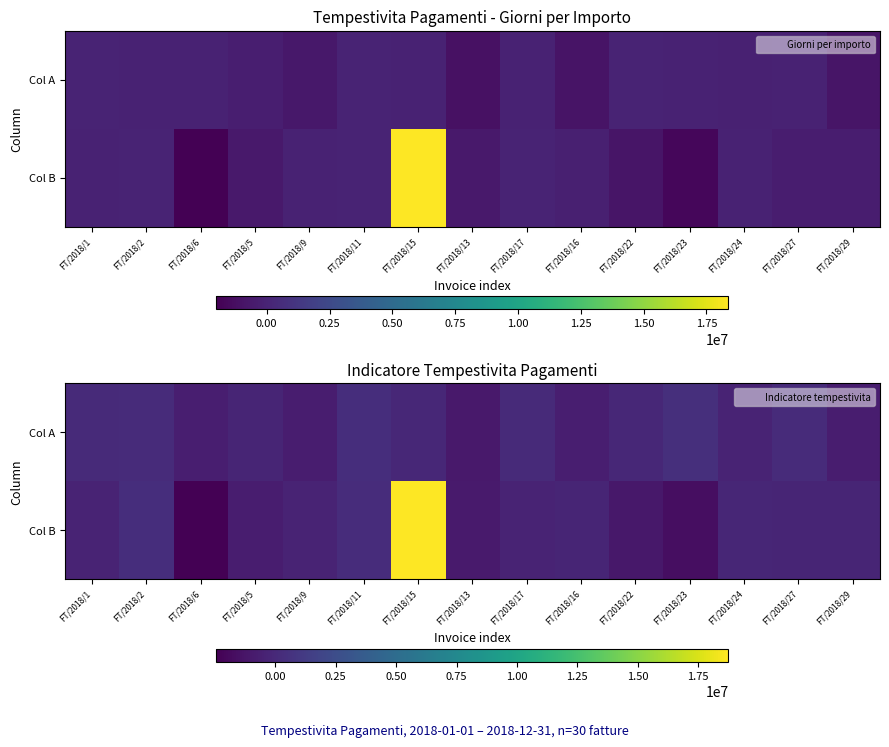

How many data points in Col A are less than -71953?

8